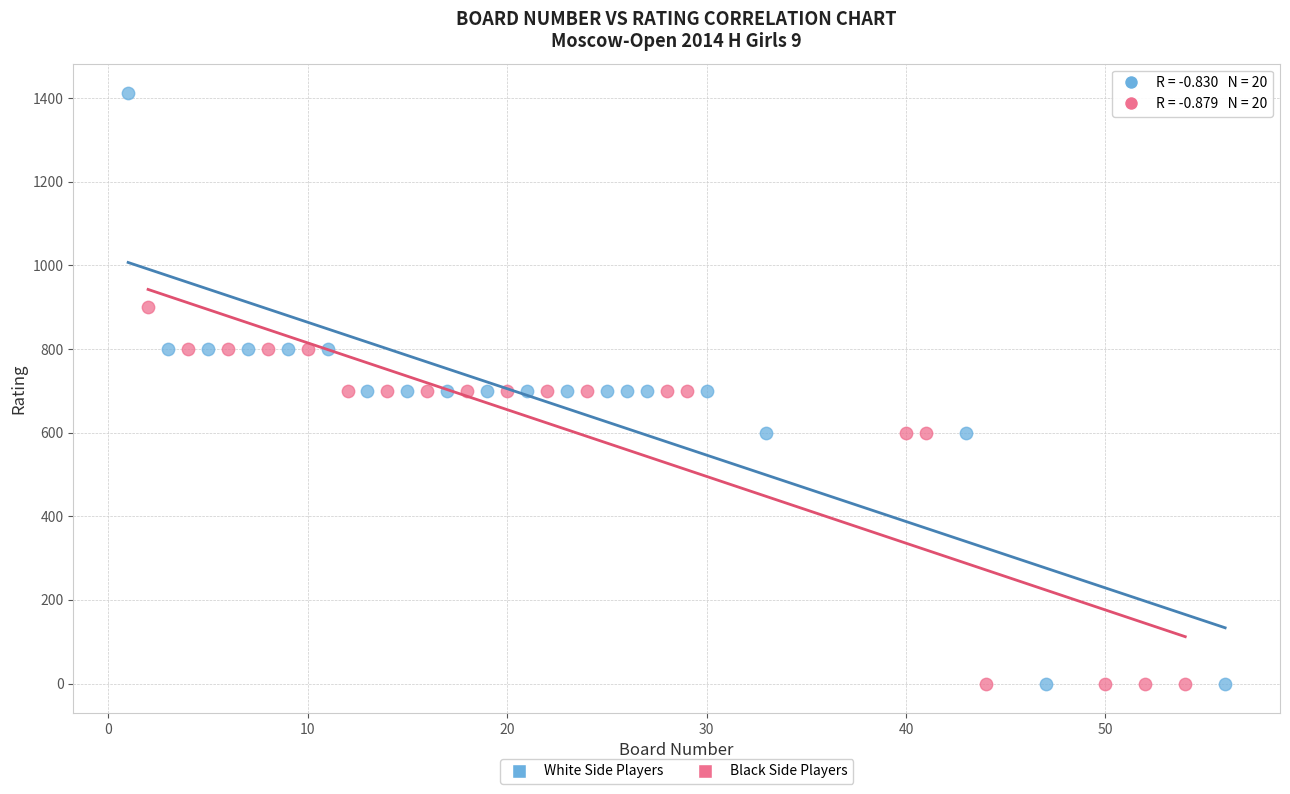

What are all the series names shown in the legend?

White Side Players, Black Side Players